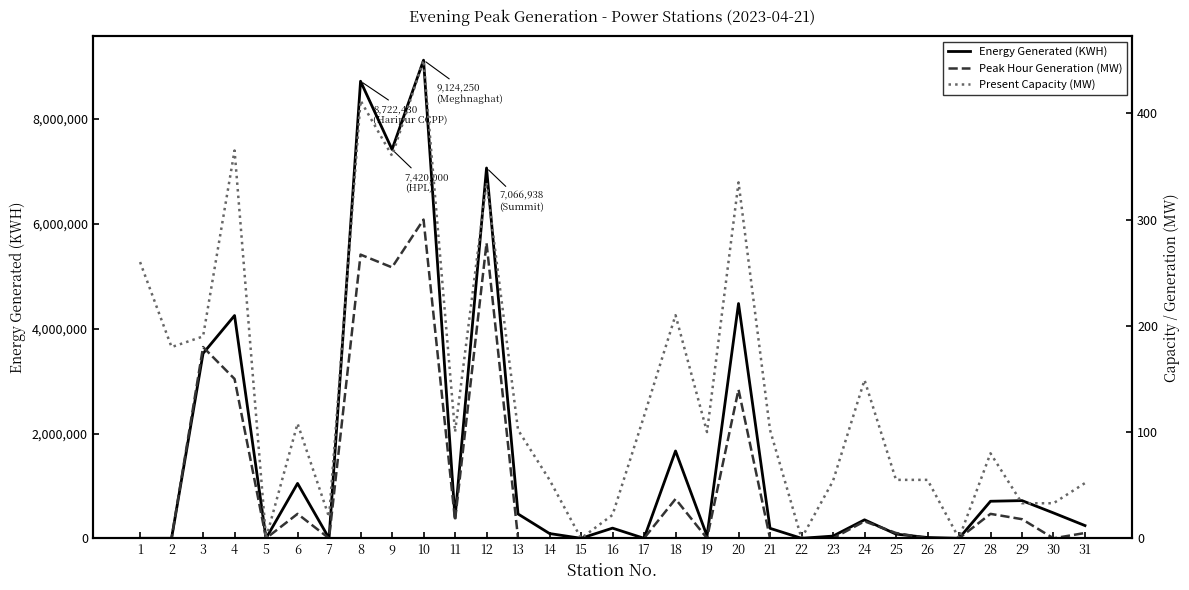

How many data points in Present Capacity (MW) are less than 100?

14